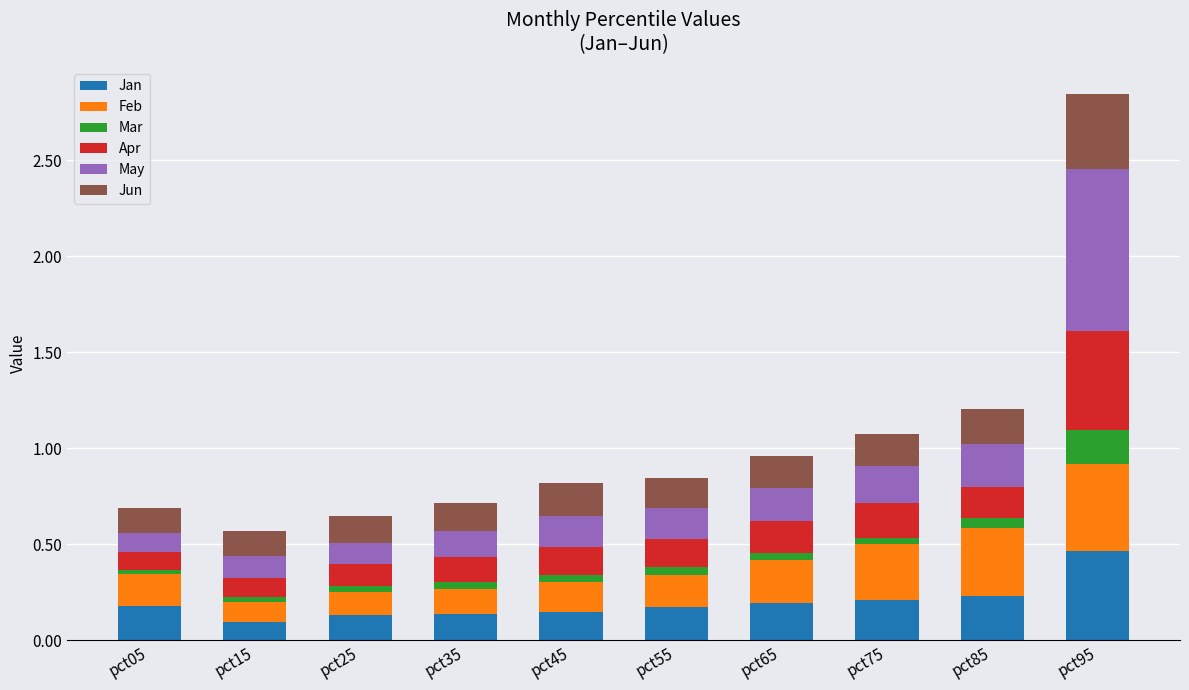

Which category has the highest value in the Jan series?

pct95